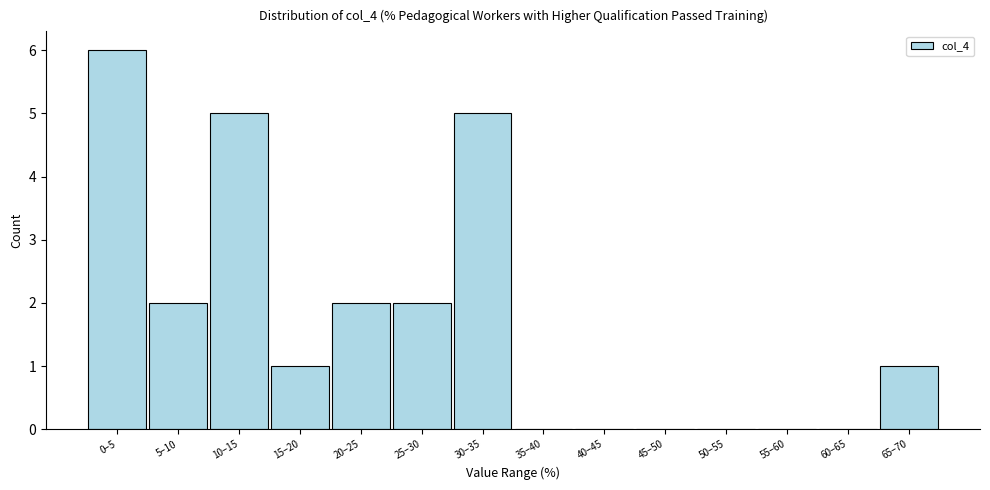

Reading right to left, list all the values displayed in this chart.

65–70=1	60–65=0	55–60=0	50–55=0	45–50=0	40–45=0	35–40=0	30–35=5	25–30=2	20–25=2	15–20=1	10–15=5	5–10=2	0–5=6